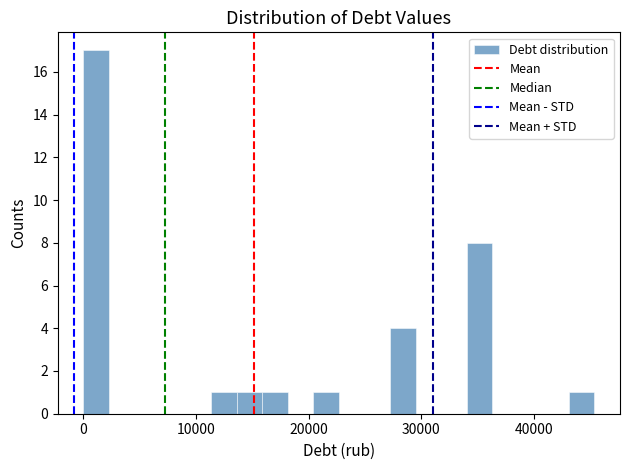

Read against the x-axis, roughly where is the centre of the tallest bar?

1000